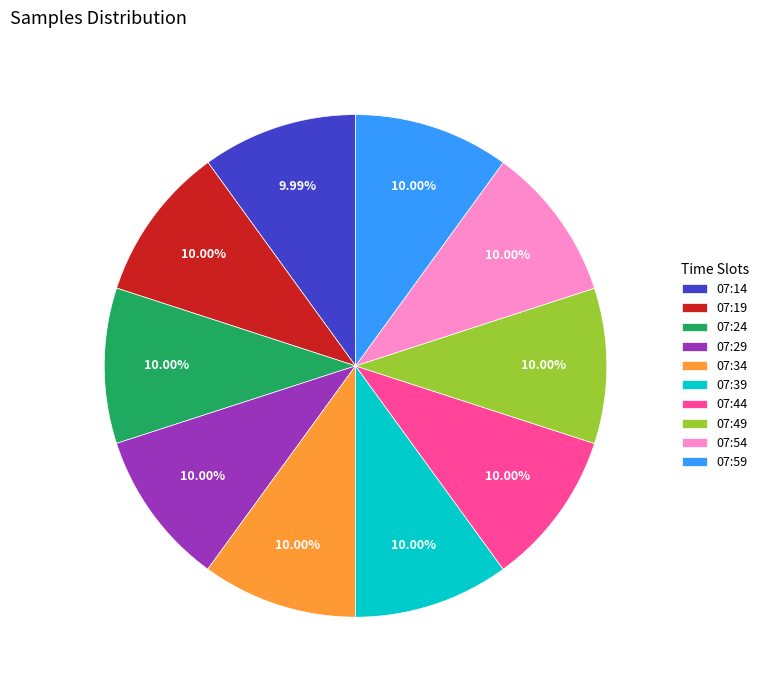

Does 07:14 account for over 50% of the chart?

No